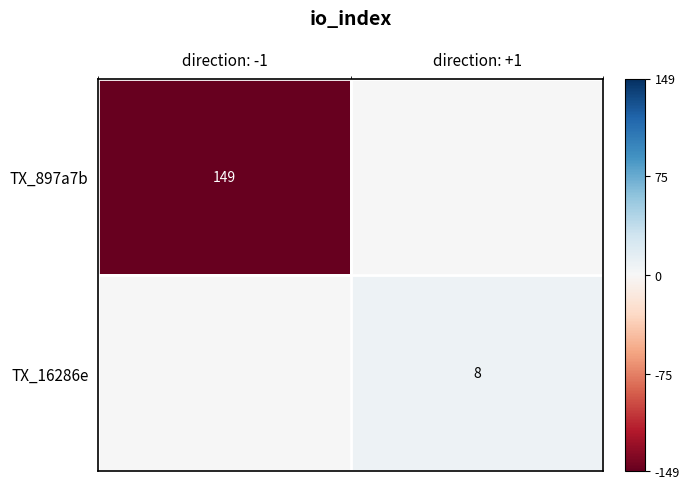

True or false: TX_16286e has a value of 8 at direction: +1.

True